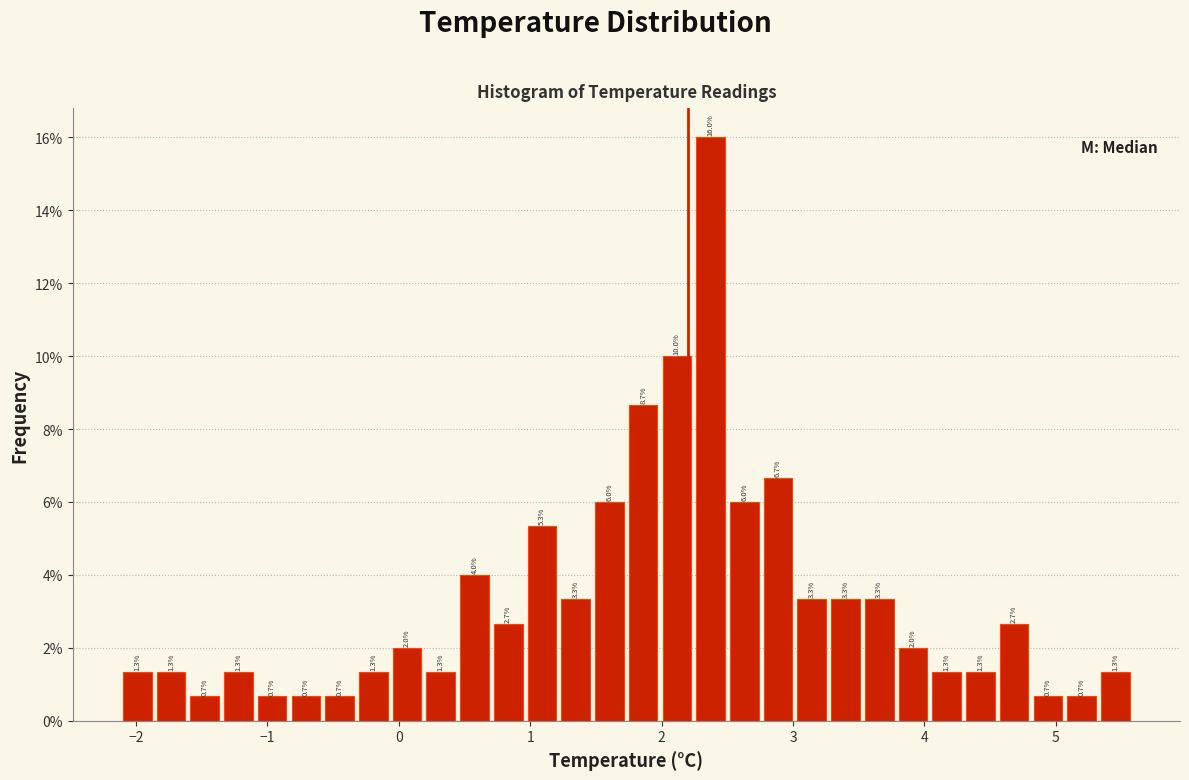

Read against the x-axis, roughly where is the centre of the tallest bar?

2.4